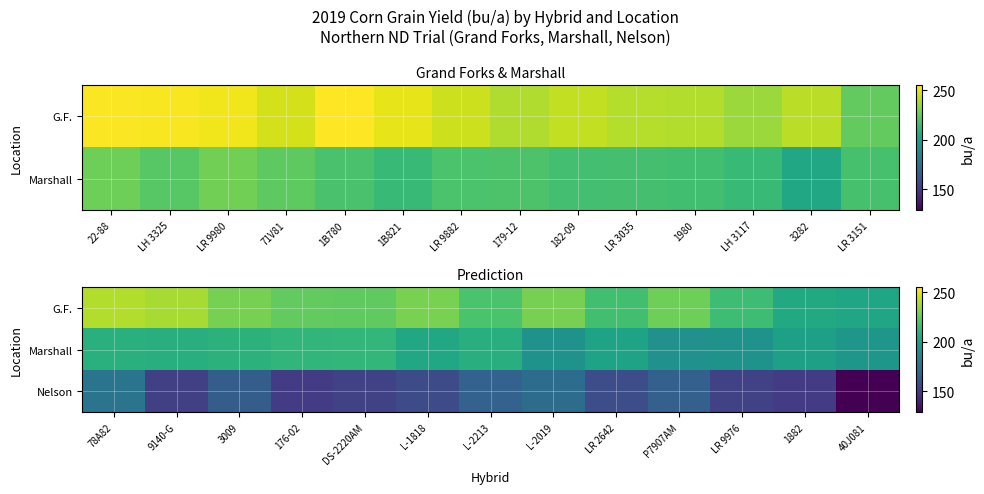

Rank the series by their maximum value, from lowest to highest.

Nelson, Marshall, G.F.